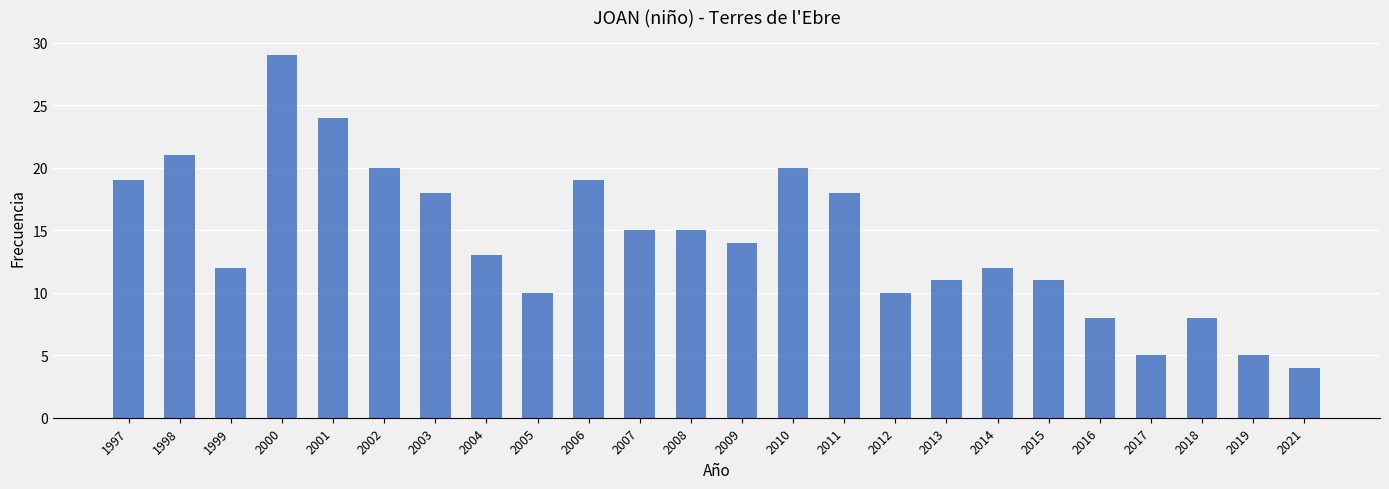

What is the difference between the maximum and second lowest values?

24